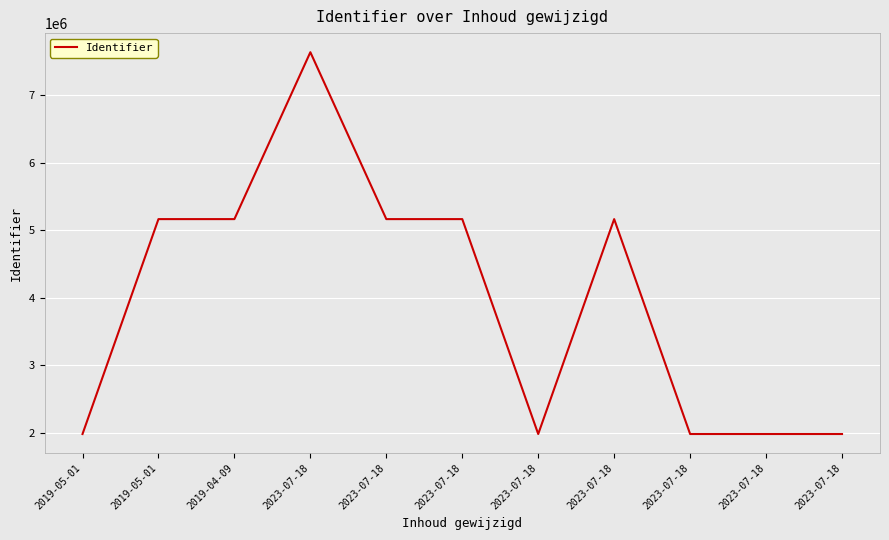

True or false: there are more than 1 points higher than both neighbors.

True